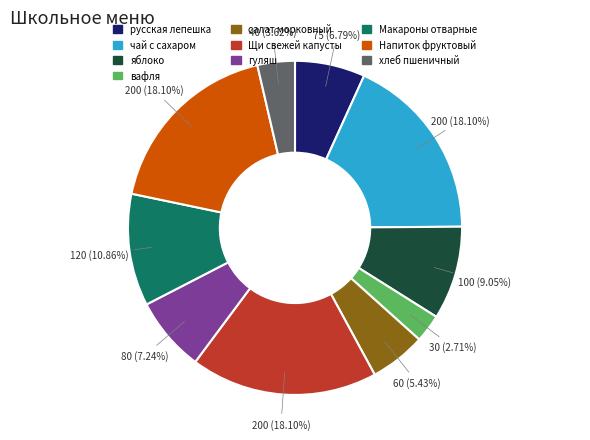

Between гуляш and вафля, which is larger?

гуляш